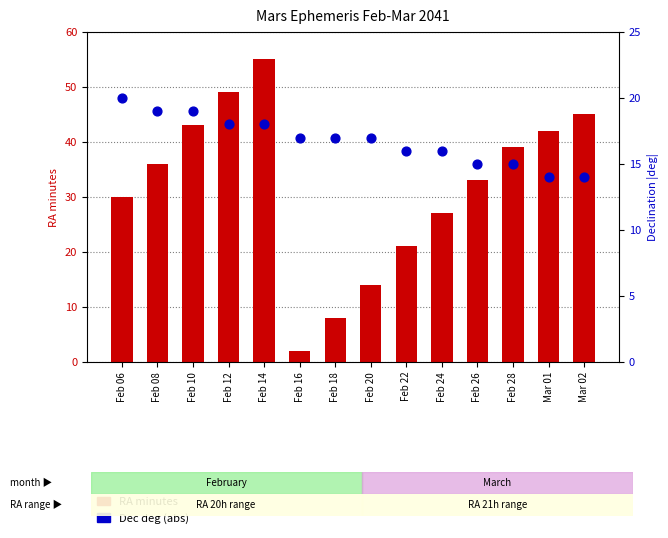

Which series has the largest total across all categories?

RA minutes